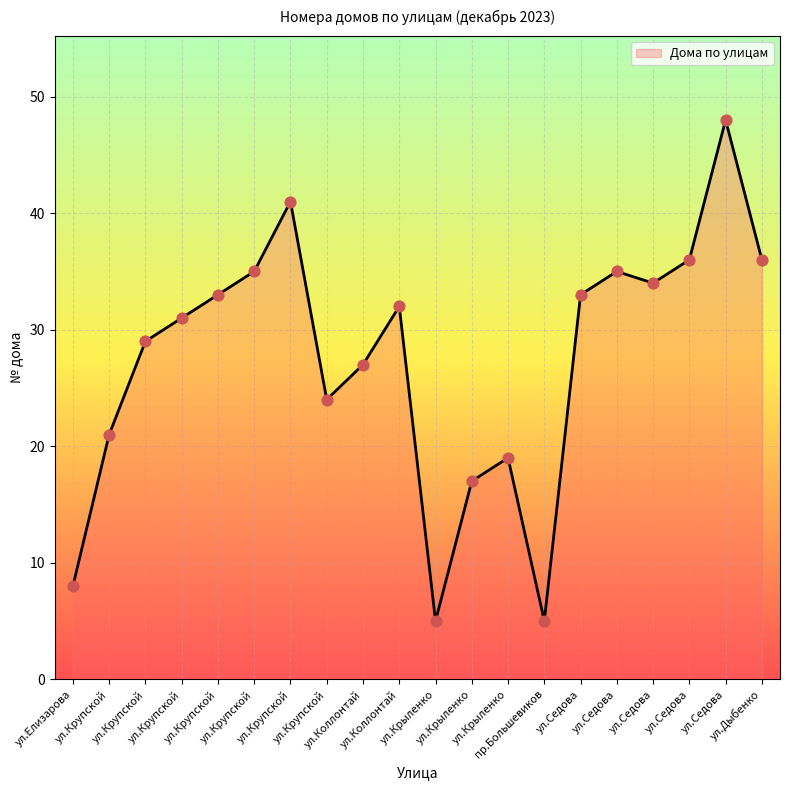

Between пр.Большевиков and ул.Коллонтай, which is larger?

ул.Коллонтай